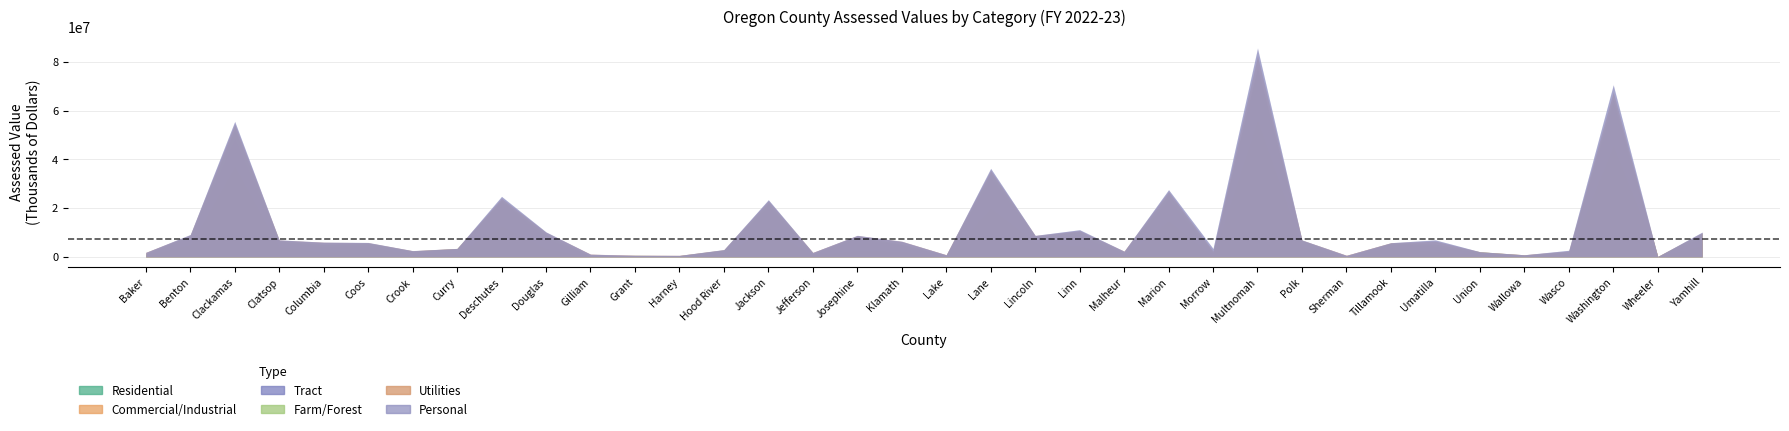

Which series has the largest range (max minus min)?

Residential